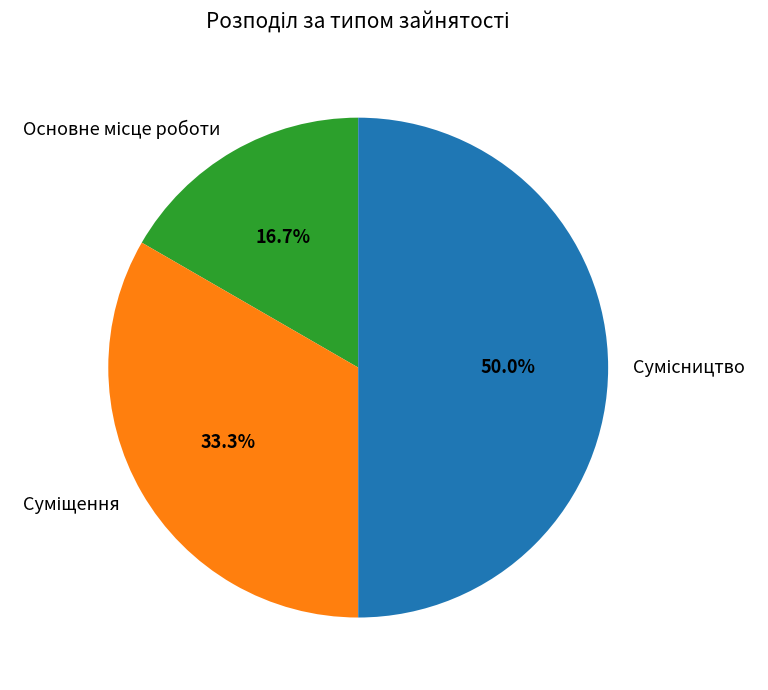

How many segments does this pie chart have?

3